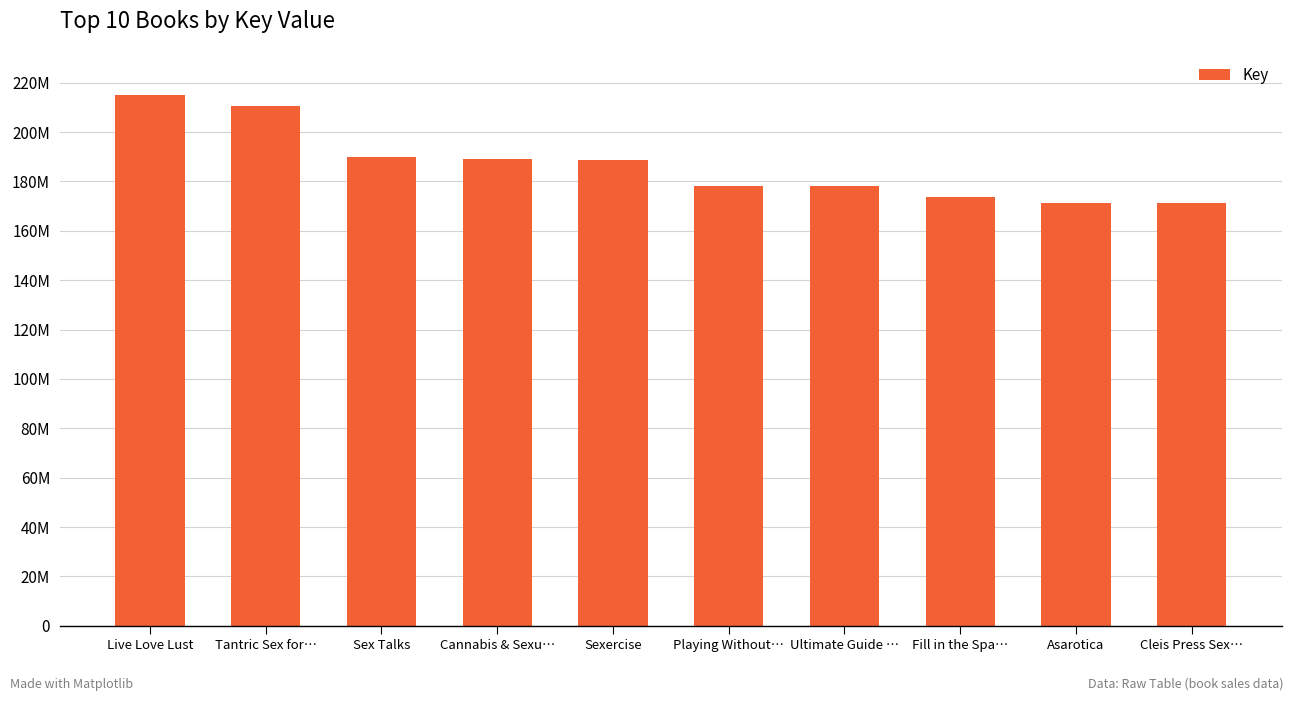

Does the chart contain stacked bars?

No